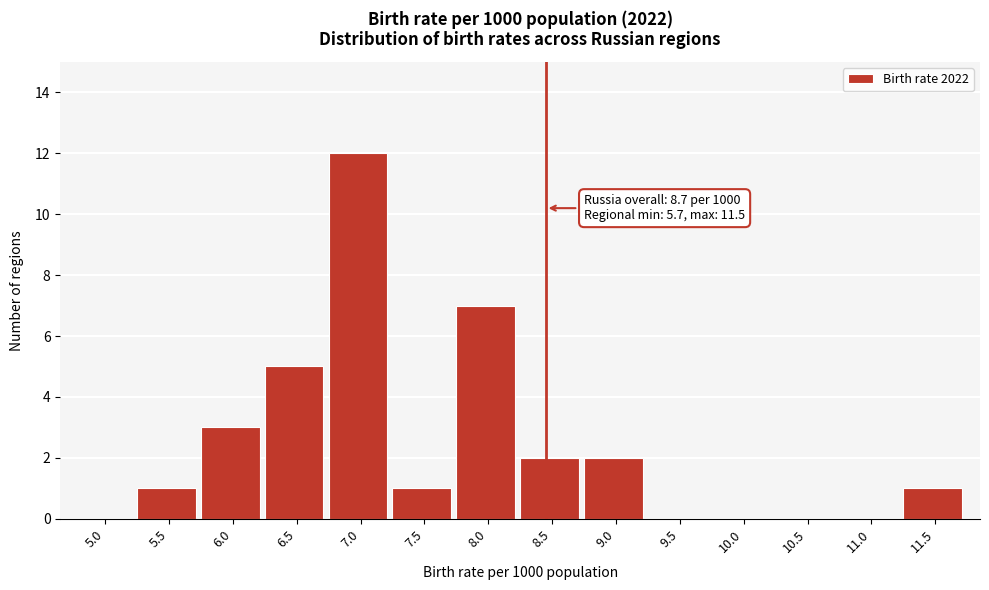

Reading left to right, list all the values displayed in this chart.

5.0=0	5.5=1	6.0=3	6.5=5	7.0=12	7.5=1	8.0=7	8.5=2	9.0=2	9.5=0	10.0=0	10.5=0	11.0=0	11.5=1